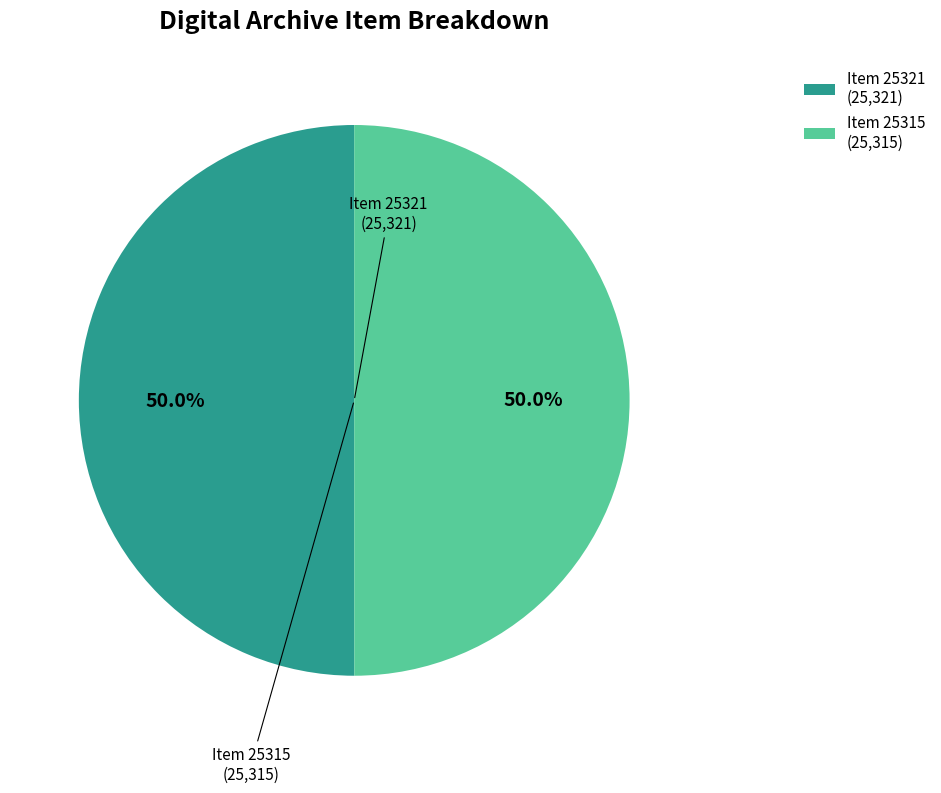

Combined, do Item 25321 (25,321) and Item 25315 (25,315) account for over 50%?

Yes